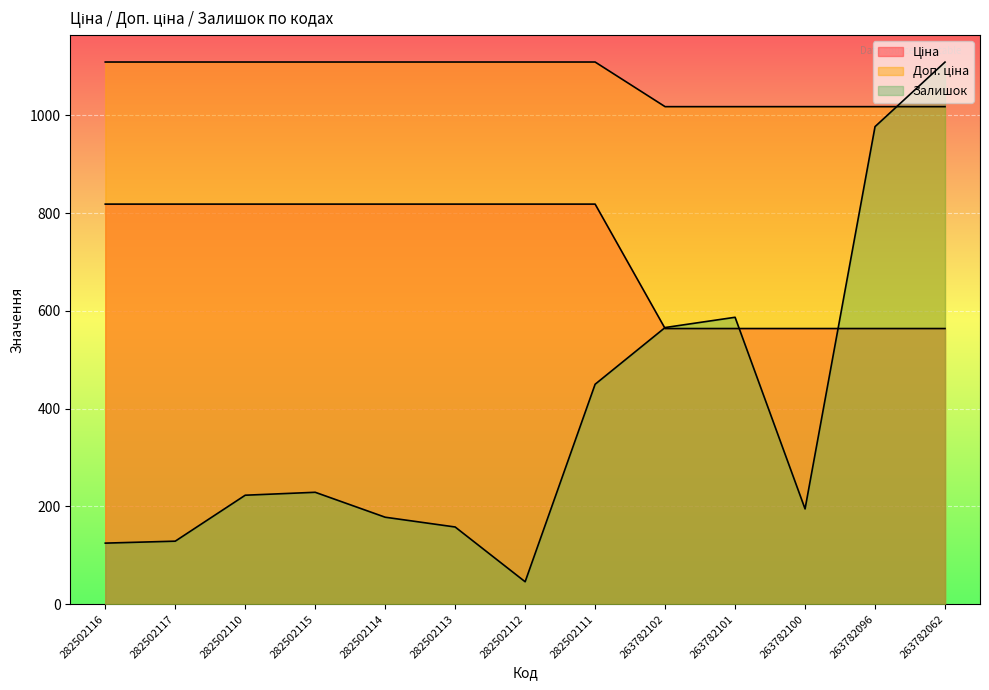

What is the maximum value for Доп. ціна?

1109.2